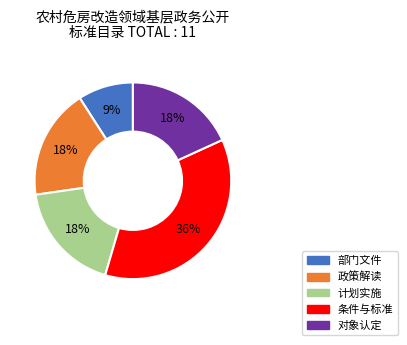

Between 条件与标准 and 部门文件, which is larger?

条件与标准